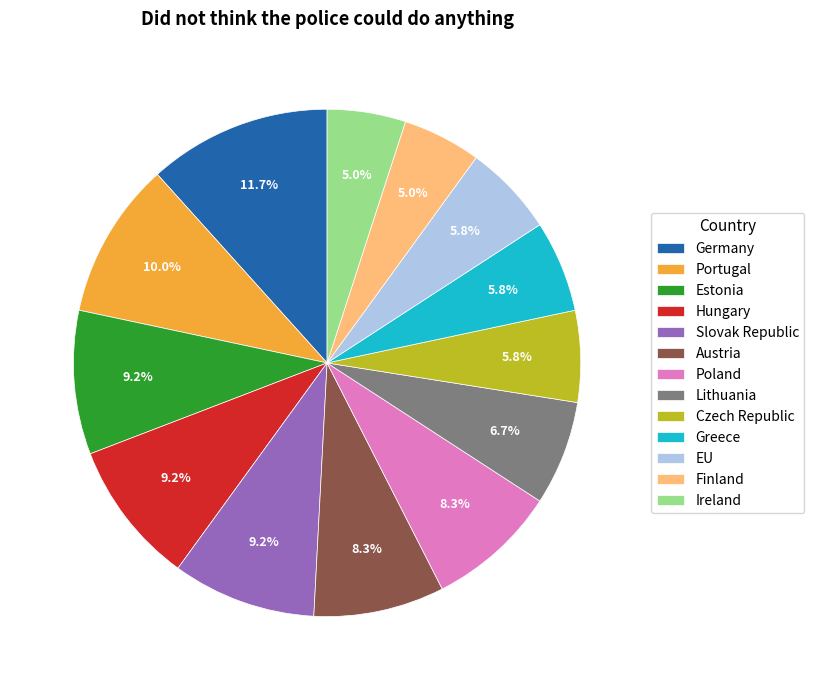

The Czech Republic slice represents 1% of the pie. True or false?

False